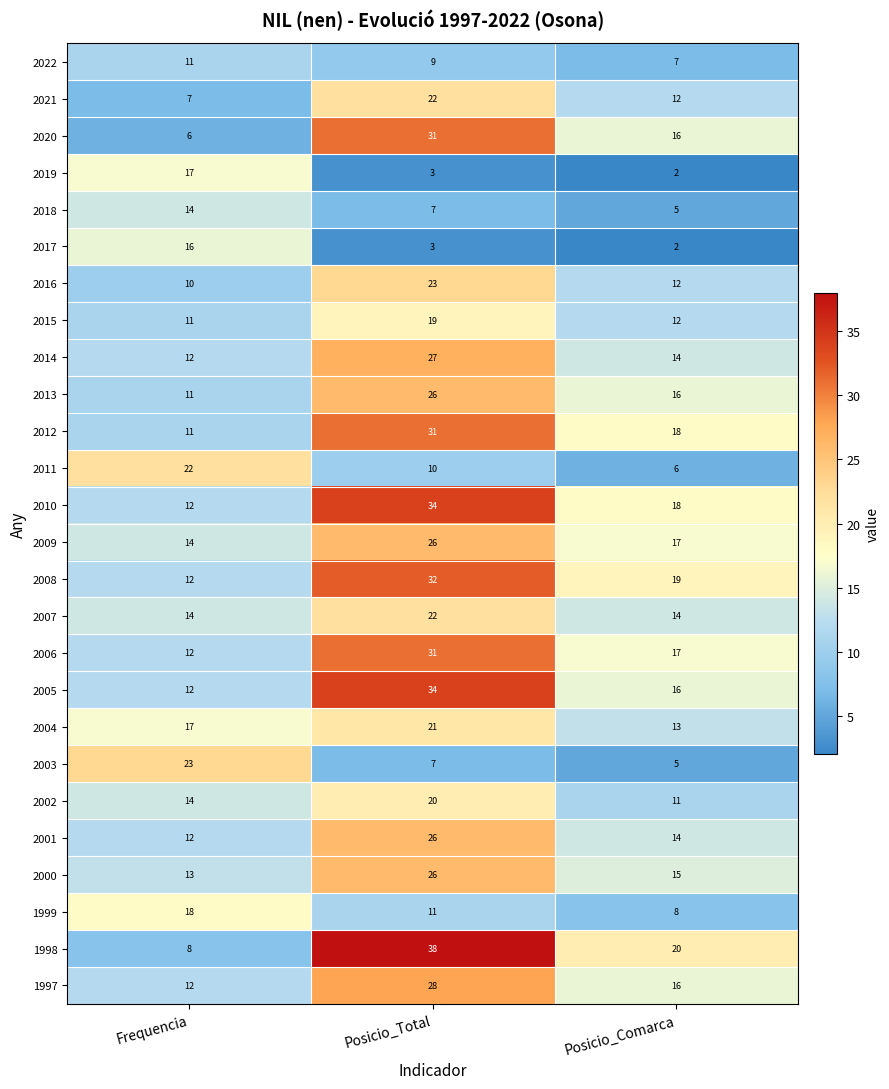

What is the sum of the 2009 values at Posicio_Comarca and Frequencia?

31